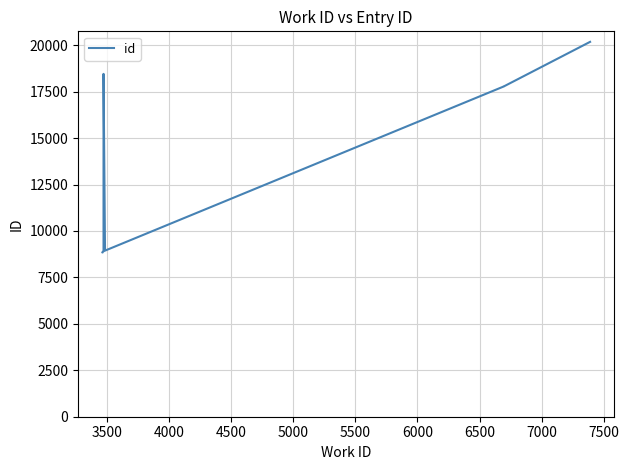

What is the minimum value shown in the chart?

8850